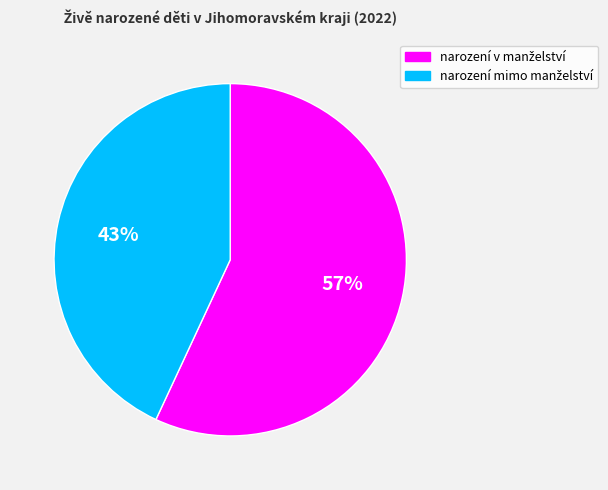

To the nearest percent, what is the difference between the largest and smallest slice percentages?

14%